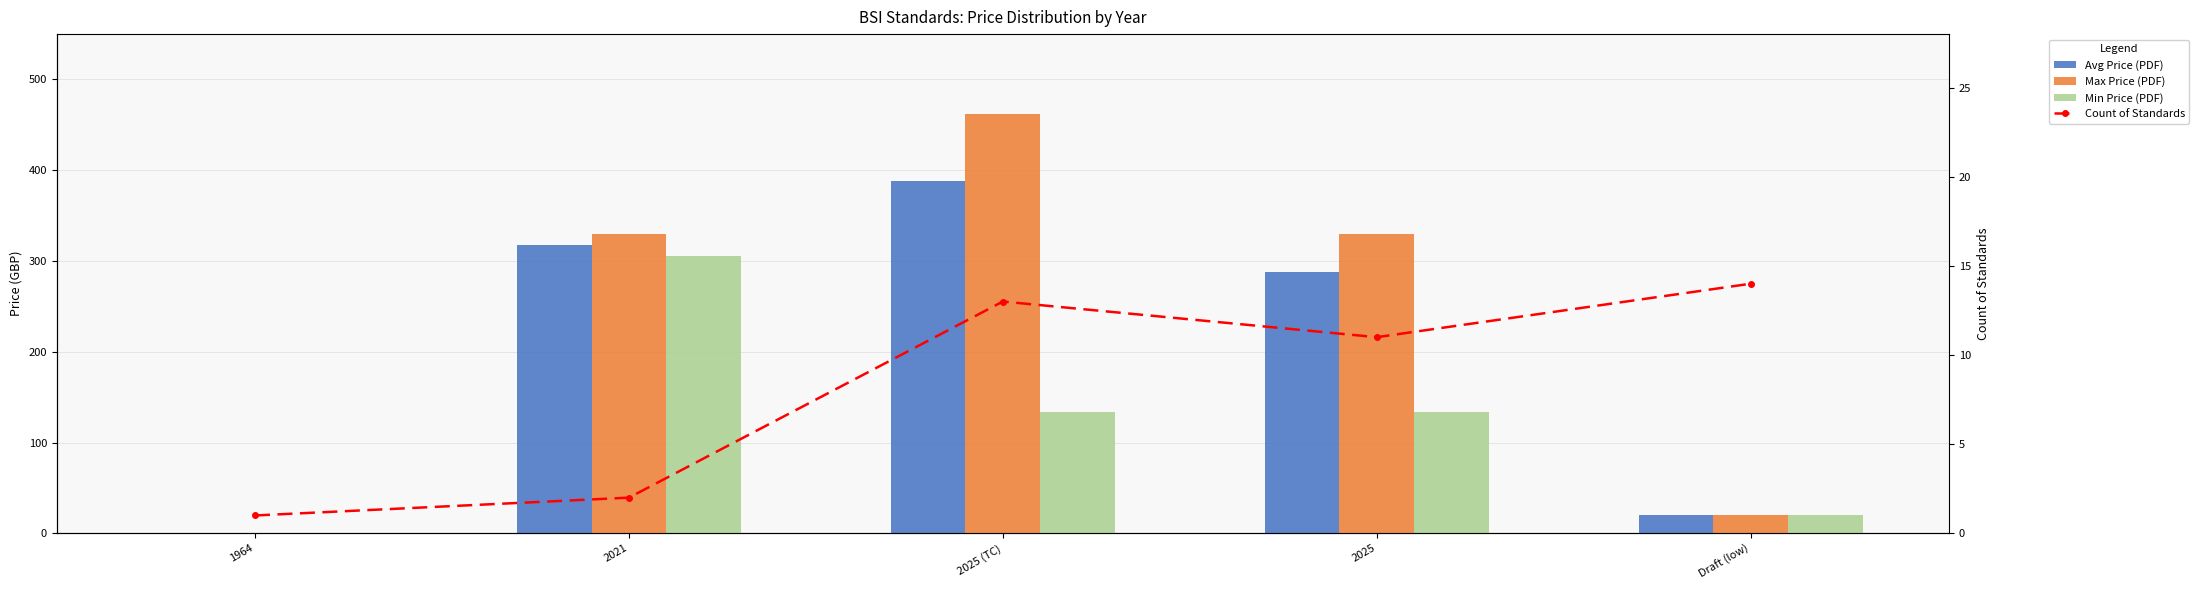

Which series has the largest total across all categories?

Max Price (PDF)